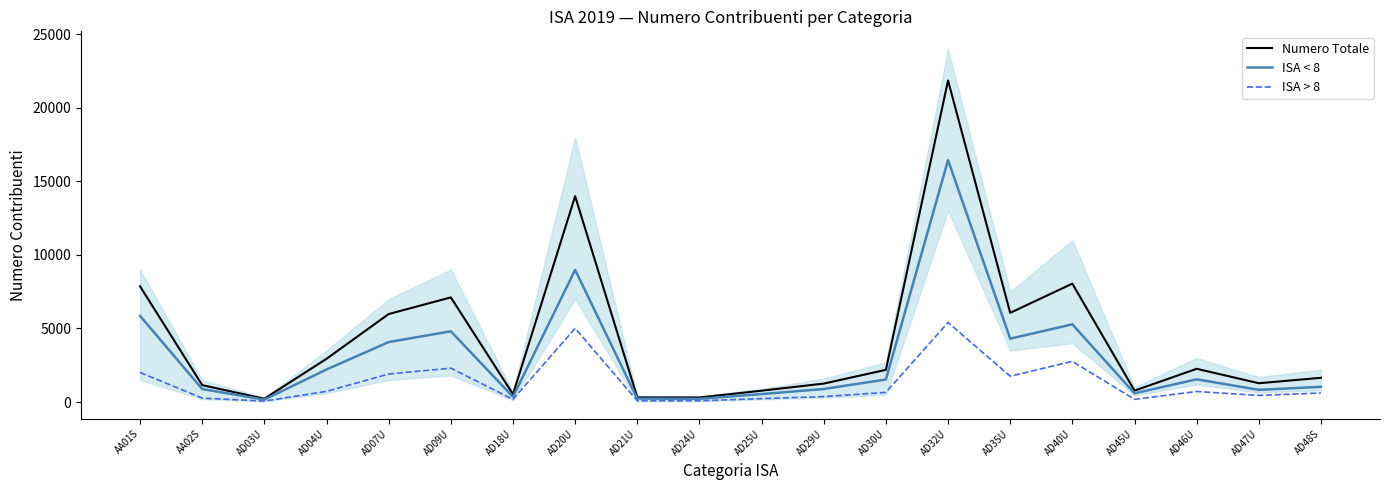

Read the ISA < 8 value at AD18U.

350